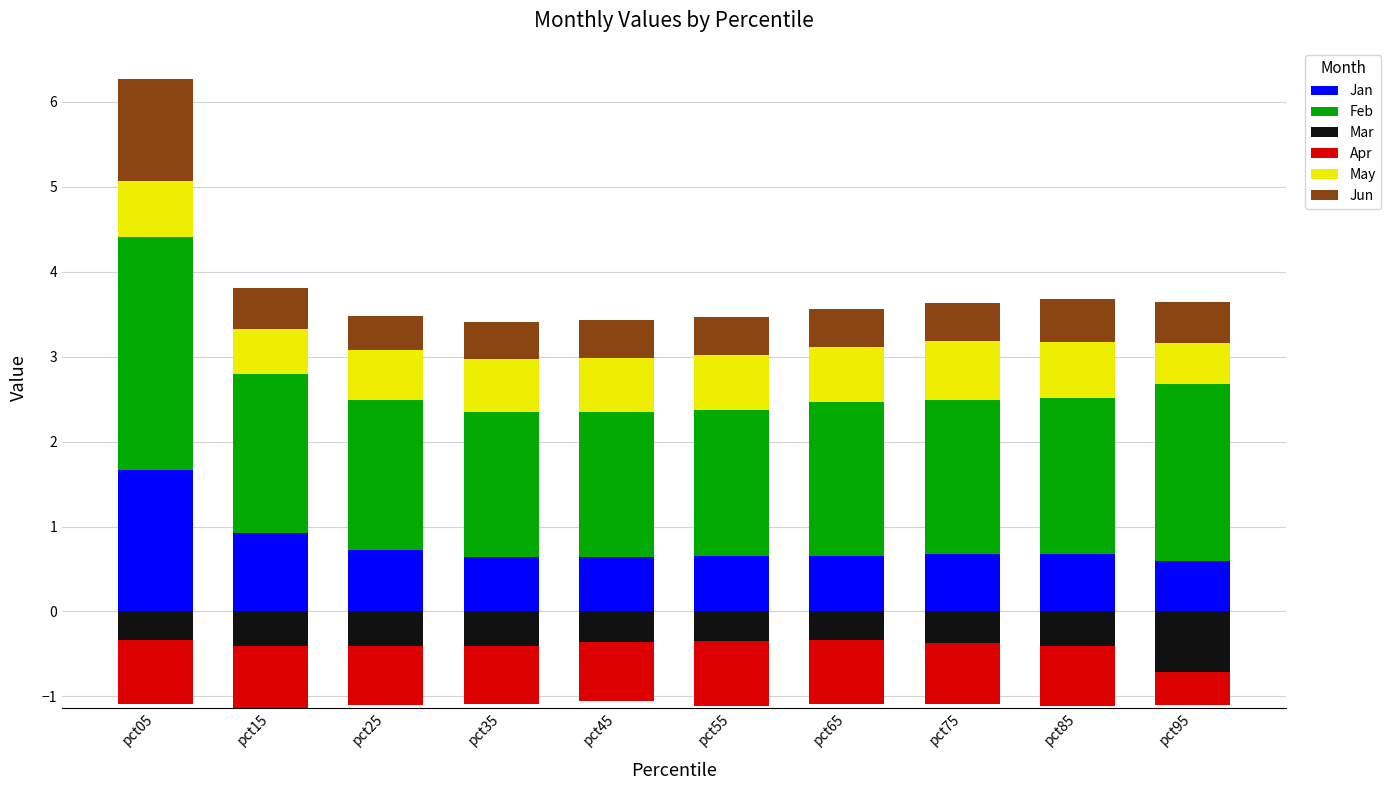

How many categories are shown in the chart?

10